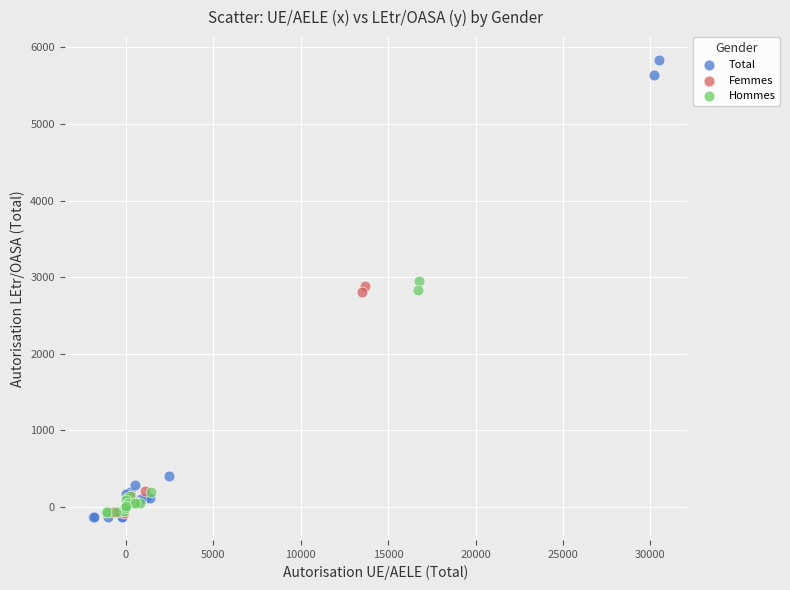

Which series contains the highest Y value?

Total